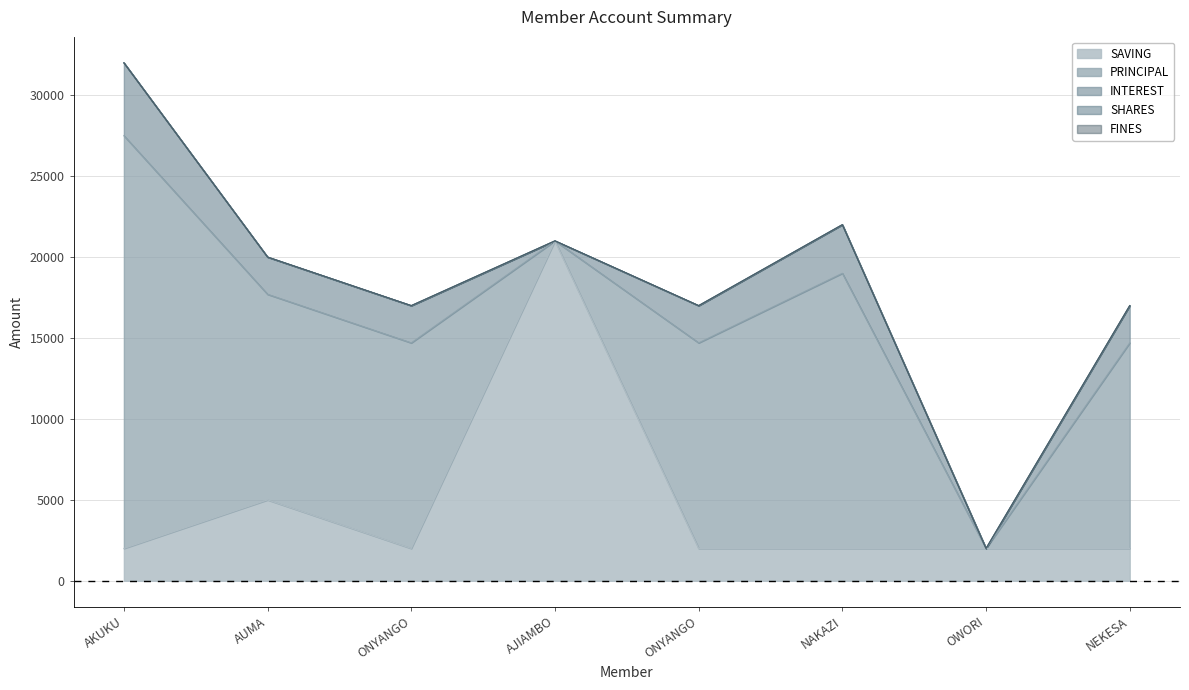

Which has a higher value, ONYANGO VICENT or OWORI MIIKA?

ONYANGO VICENT